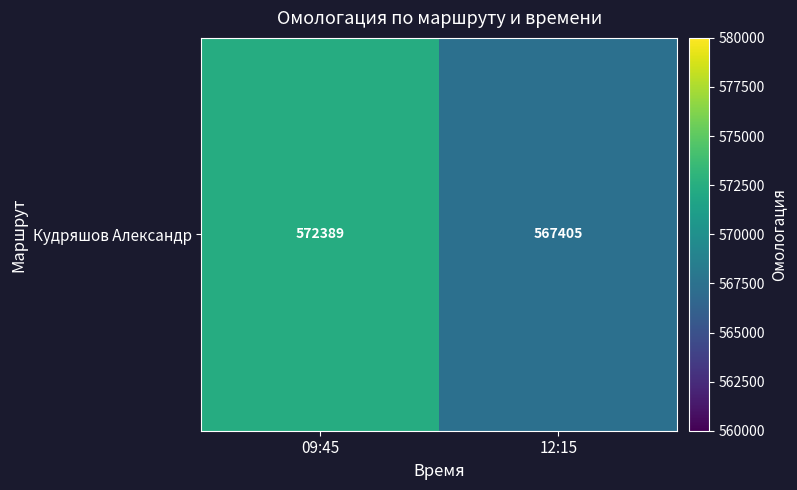

How many values are between 567405 and 572389?

2